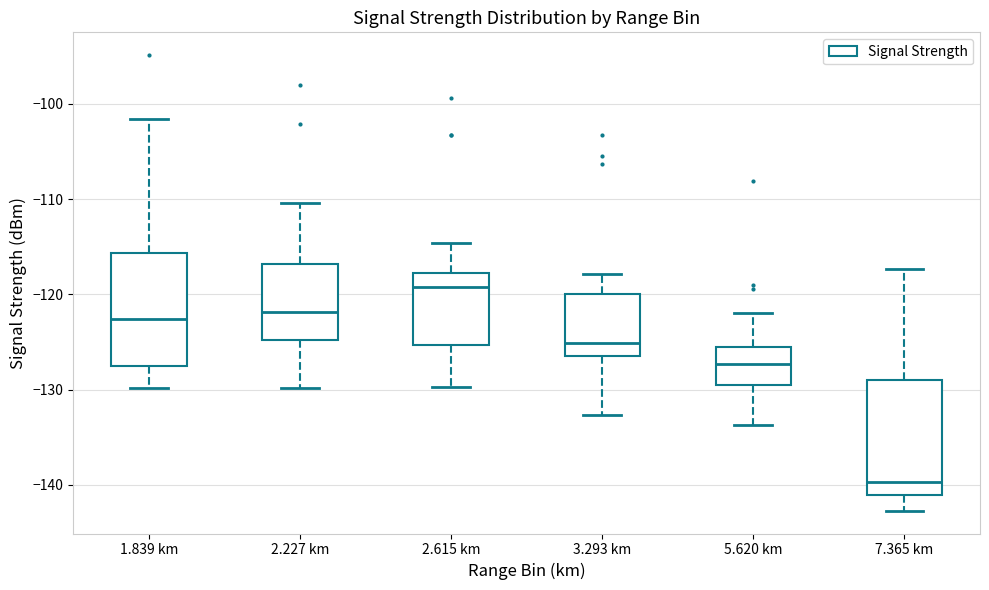

Reading left to right, transcribe this box plot: for each box, give where its median line is, the range the box spans, and where its two whiskers end, as read against the y-axis. The values are not printed on the chart, so give them approximately, as read against the axis.

1.839 km: median -123, box -128 to -116, whiskers -130 to -102
2.227 km: median -122, box -125 to -117, whiskers -130 to -110
2.615 km: median -119, box -125 to -118, whiskers -130 to -115
3.293 km: median -125, box -126 to -120, whiskers -133 to -118
5.620 km: median -127, box -130 to -125, whiskers -134 to -122
7.365 km: median -140, box -141 to -129, whiskers -143 to -117